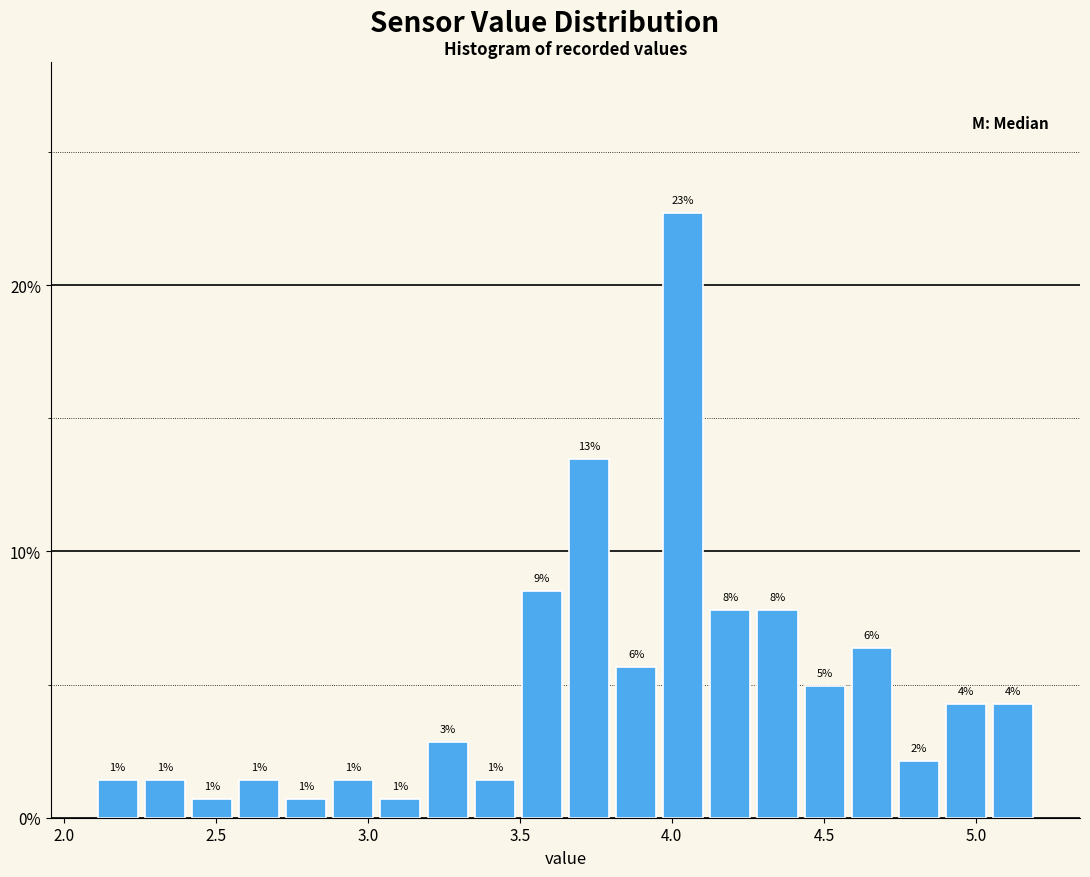

Read against the x-axis, roughly where is the centre of the tallest bar?

4.05